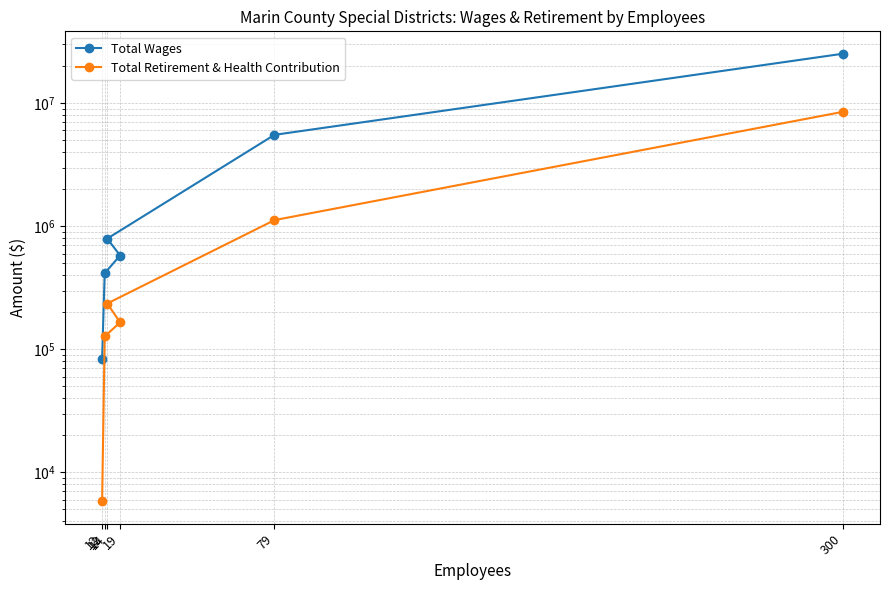

True or false: Total Wages and Total Retirement & Health Contribution intersect in this chart.

False